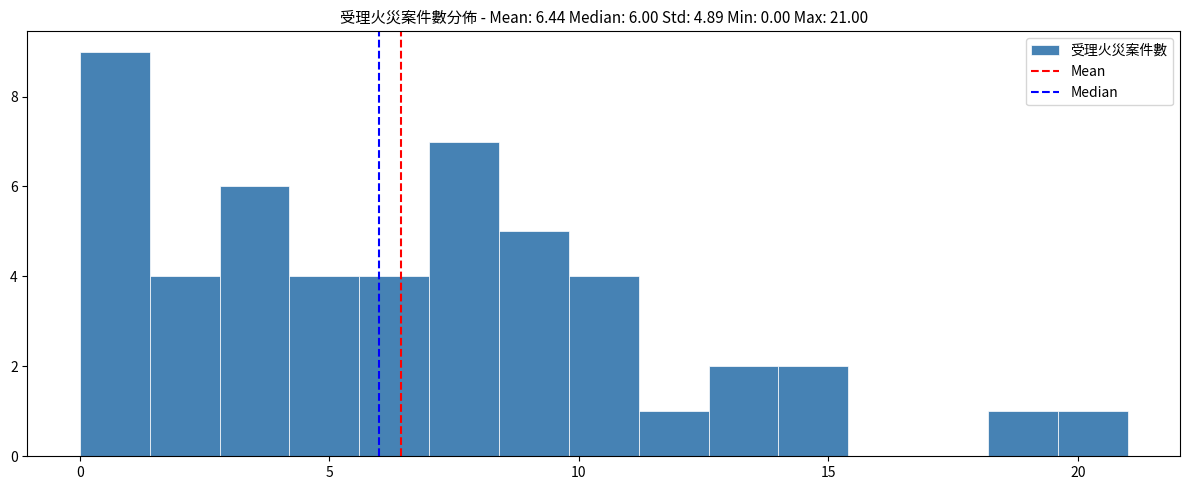

Read against the x-axis, roughly where is the centre of the tallest bar?

0.5